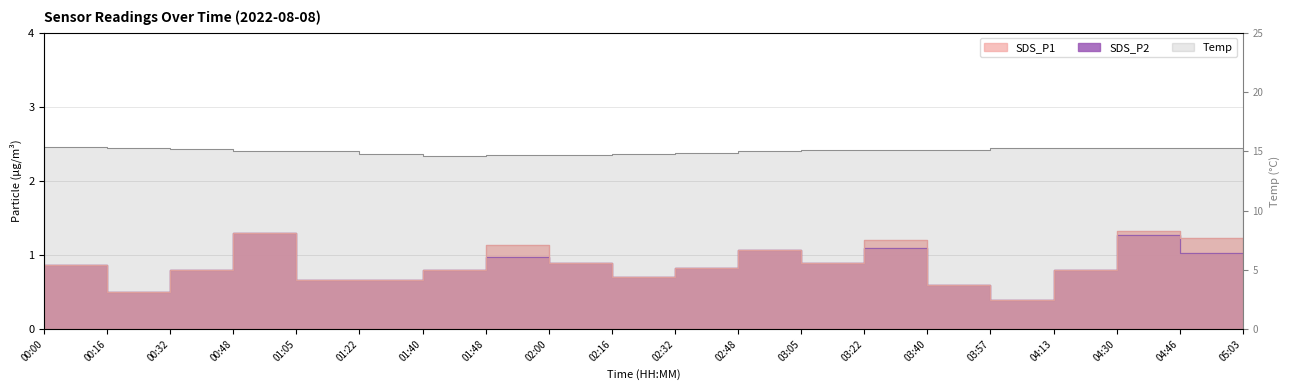

Which series has the largest total across all categories?

Temp